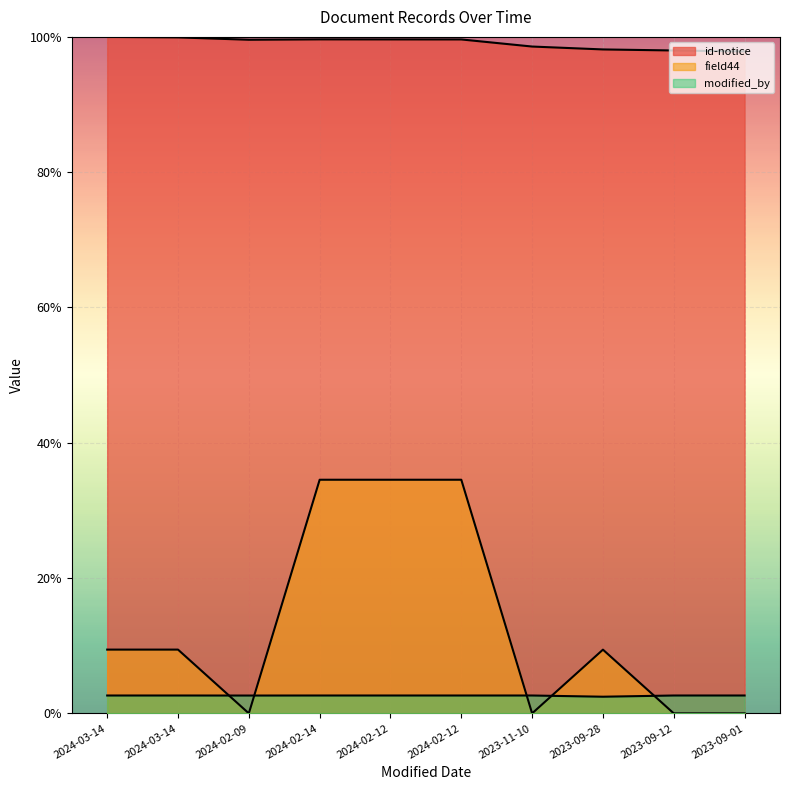

Reading left to right, extract all data points from this chart.

id-notice: 2024-03-14=1.0	2024-03-14=1.0	2024-02-09=1.0	2024-02-14=1.0	2024-02-12=1.0	2024-02-12=1.0	2023-11-10=1.0	2023-09-28=1.0	2023-09-12=1.0	2023-09-01=1.0
field44: 2024-03-14=0.1	2024-03-14=0.1	2024-02-09=0.0	2024-02-14=0.3	2024-02-12=0.3	2024-02-12=0.3	2023-11-10=0.0	2023-09-28=0.1	2023-09-12=0.0	2023-09-01=0.0
modified_by: 2024-03-14=0.0	2024-03-14=0.0	2024-02-09=0.0	2024-02-14=0.0	2024-02-12=0.0	2024-02-12=0.0	2023-11-10=0.0	2023-09-28=0.0	2023-09-12=0.0	2023-09-01=0.0